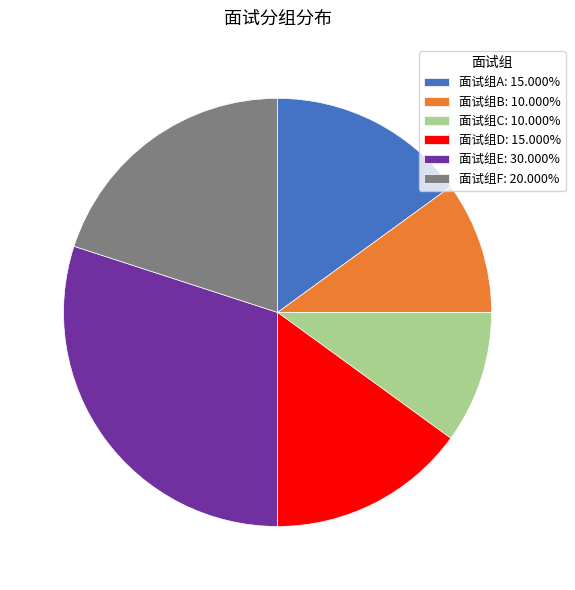

Is 面试组A: 15.000% the majority of the pie?

No